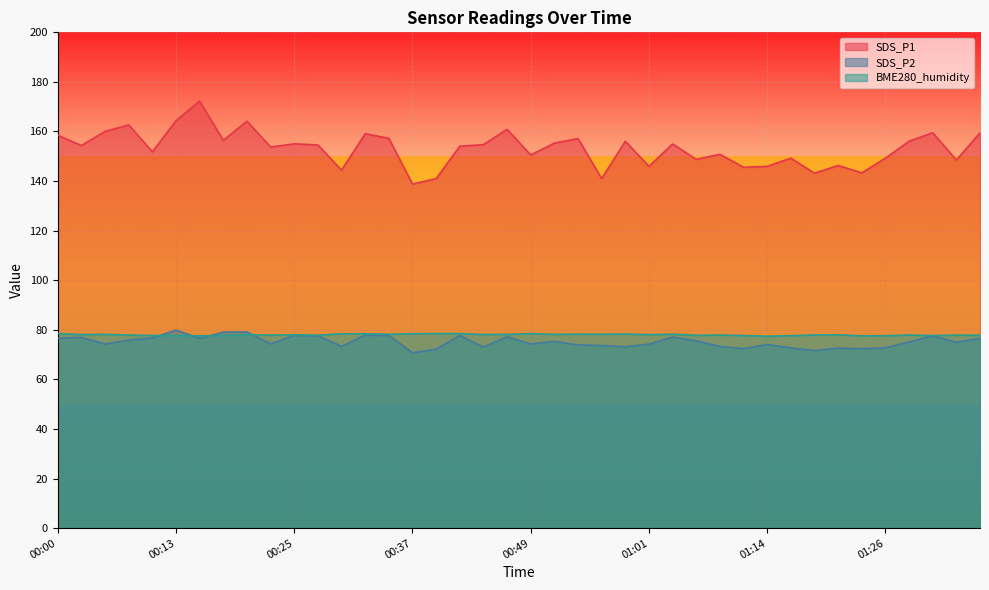

True or false: SDS_P2 has a value of 110.9 at 00:15.

False